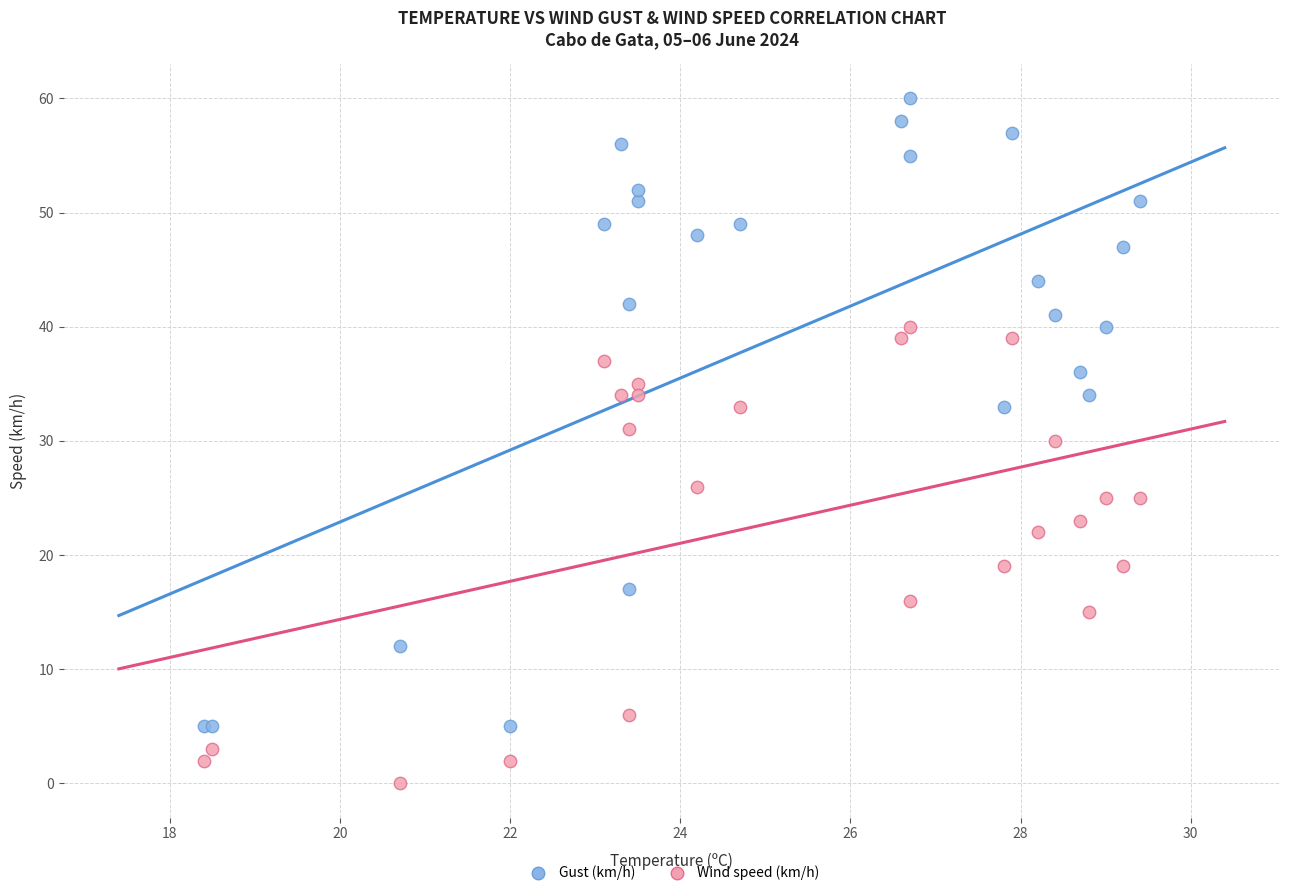

Which series has the largest Y range (max minus min)?

Gust (km/h)